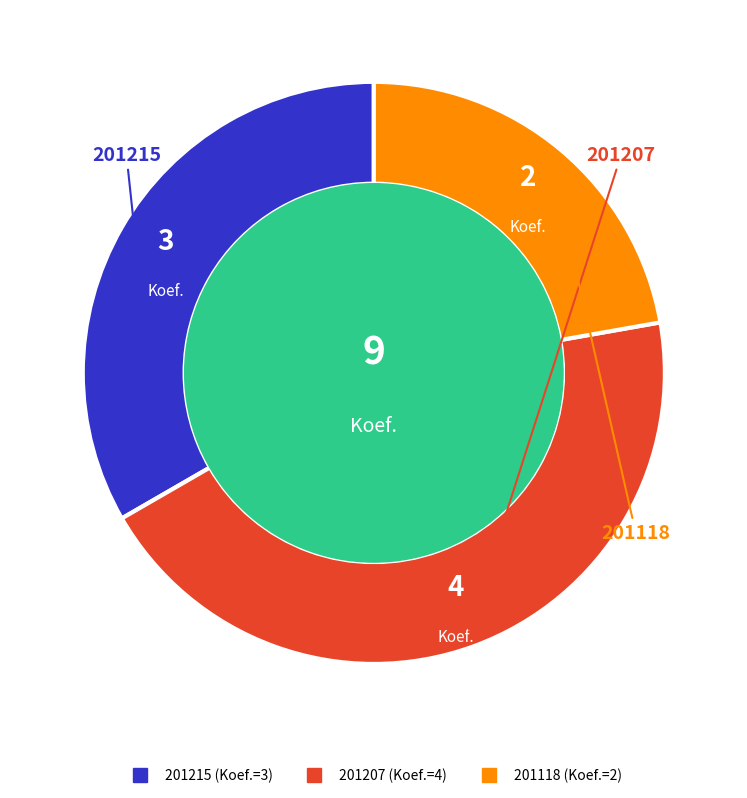

Which has a higher value, 201118 or 201207?

201207